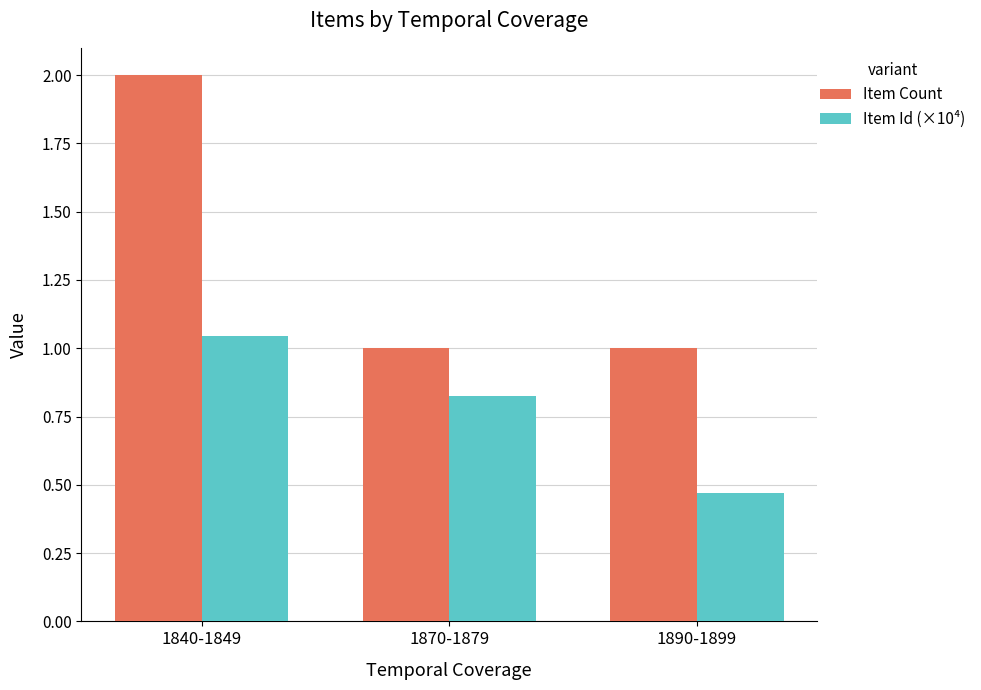

The Item Count series shows 3.0 at 1840-1849. True or false?

False